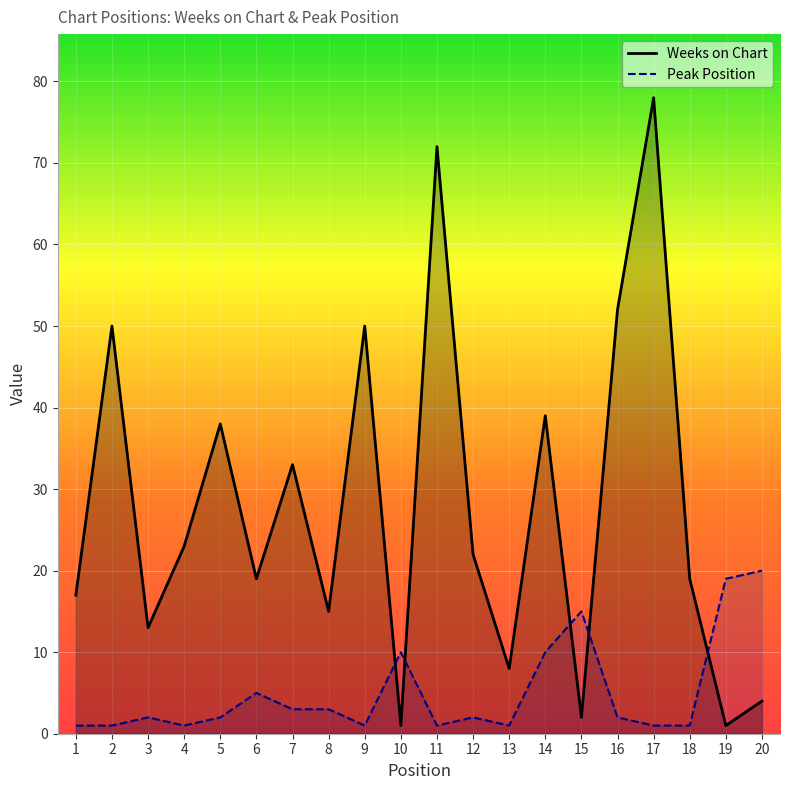

Which category has the highest value in the Weeks on Chart series?

17